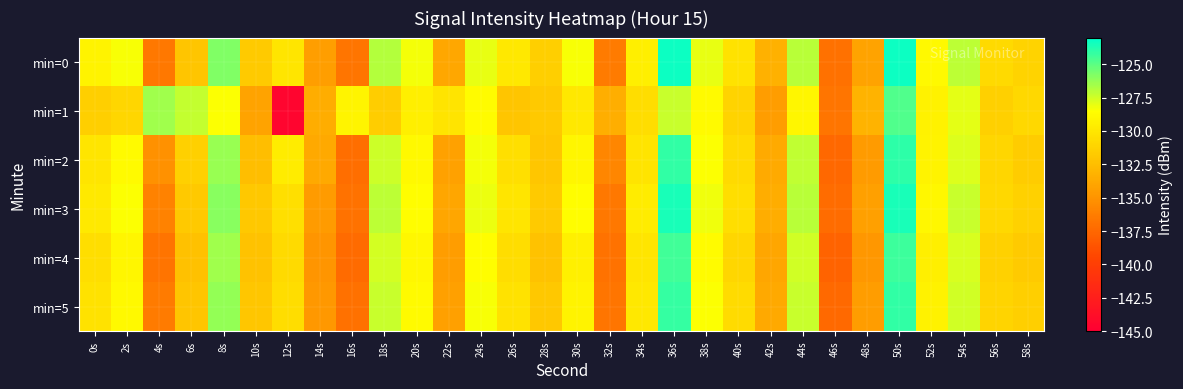

Which series has the widest spread of values?

min=1